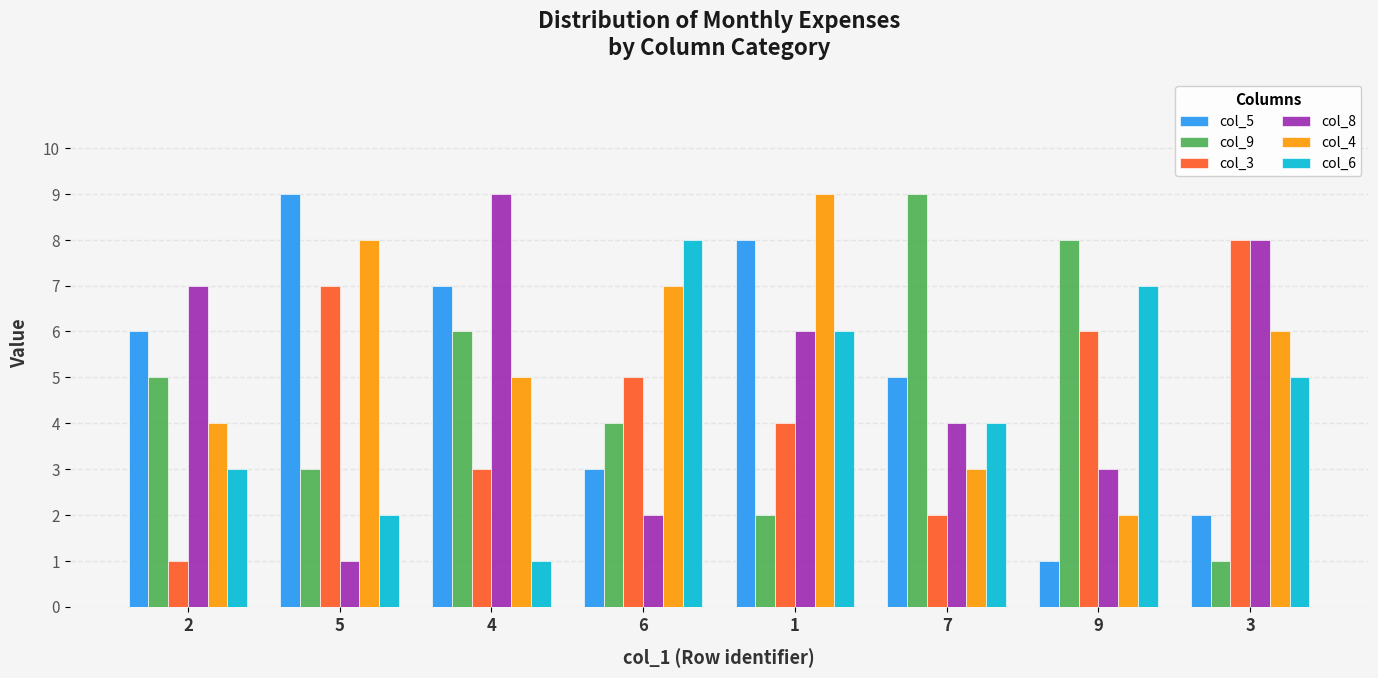

Between 1 and 3, which series saw the biggest shift?

col_5